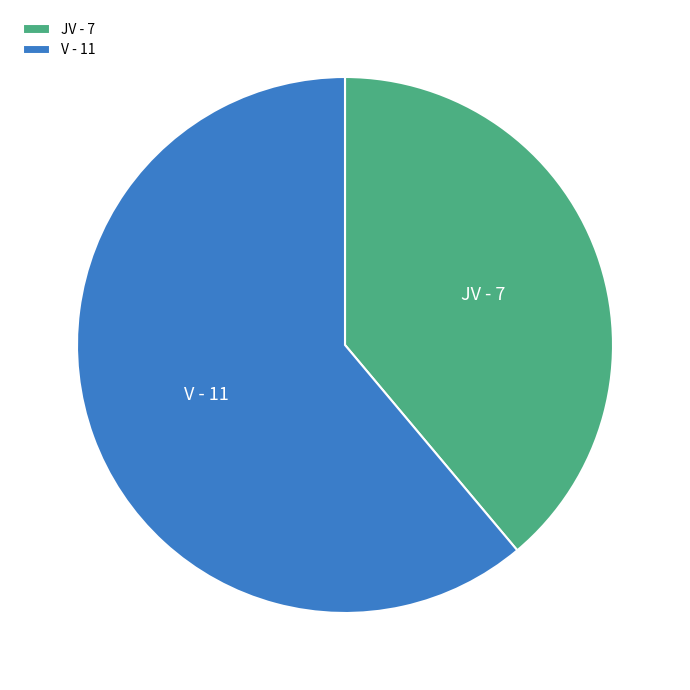

Does any single category account for the majority?

Yes